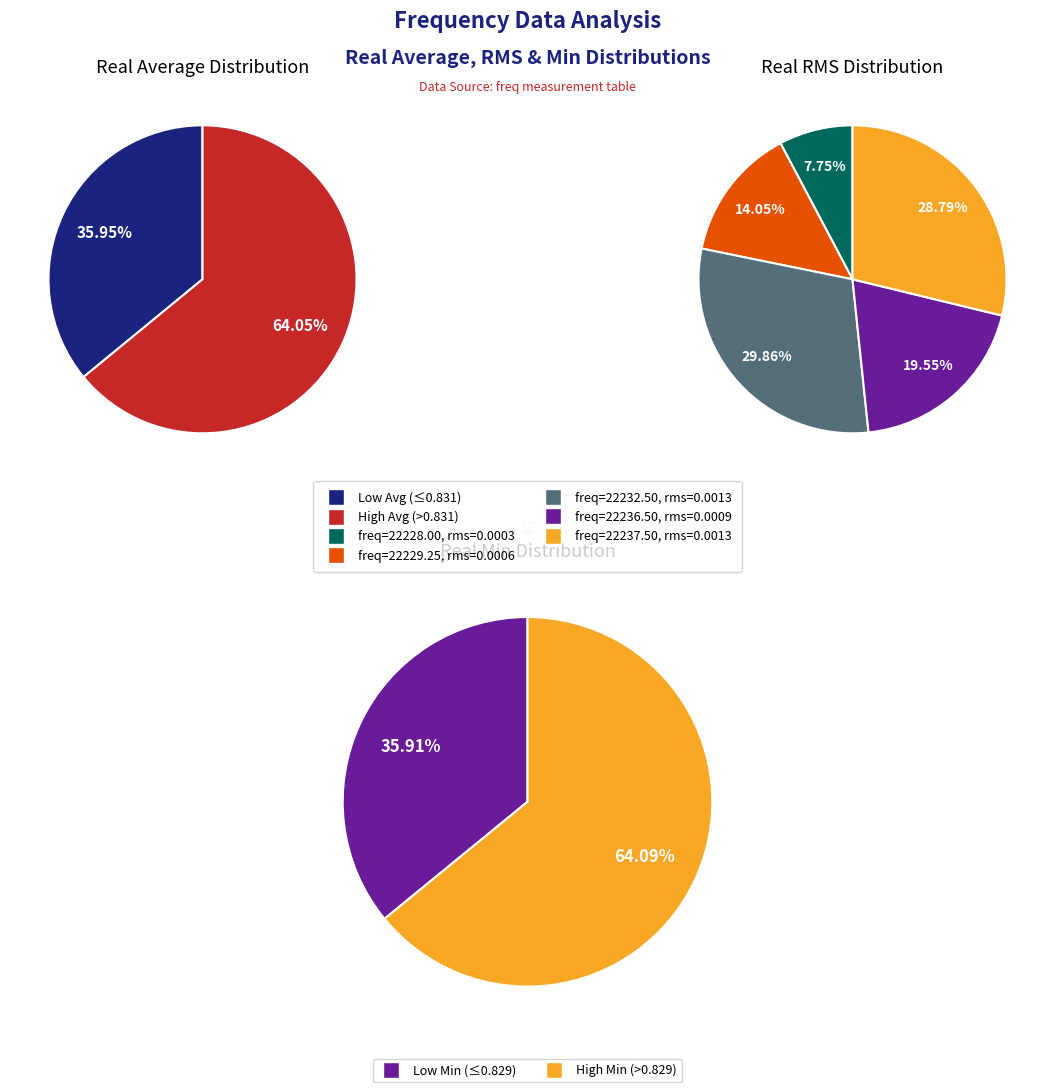

Does 22236.5 account for over 50% of the chart?

No